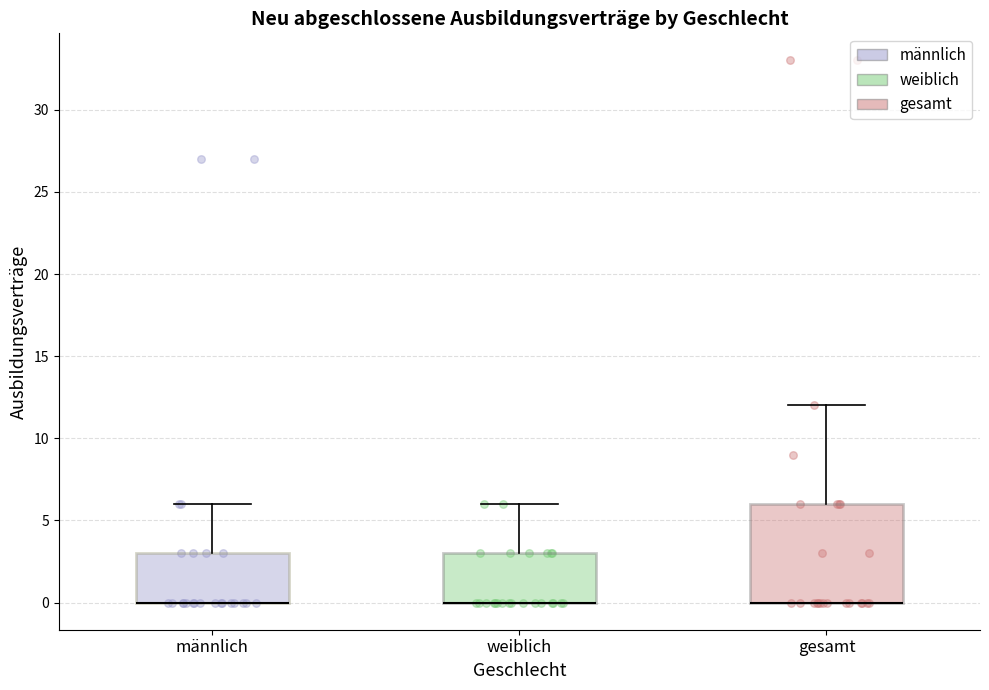

Reading left to right, transcribe this box plot: for each box, give where its median line is, the range the box spans, and where its two whiskers end, as read against the y-axis. The values are not printed on the chart, so give them approximately, as read against the axis.

männlich: median 0 (drawn on the box's lower edge), box 0 to 3, whiskers 0 to 6
weiblich: median 0 (drawn on the box's lower edge), box 0 to 3, whiskers 0 to 6
gesamt: median 0 (drawn on the box's lower edge), box 0 to 6, whiskers 0 to 12